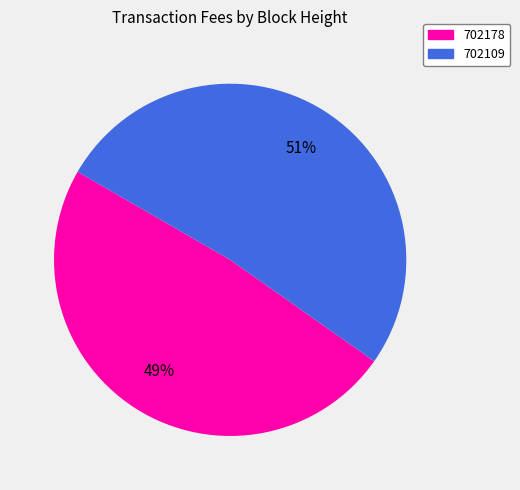

Rank the categories by value from highest to lowest.

702109, 702178